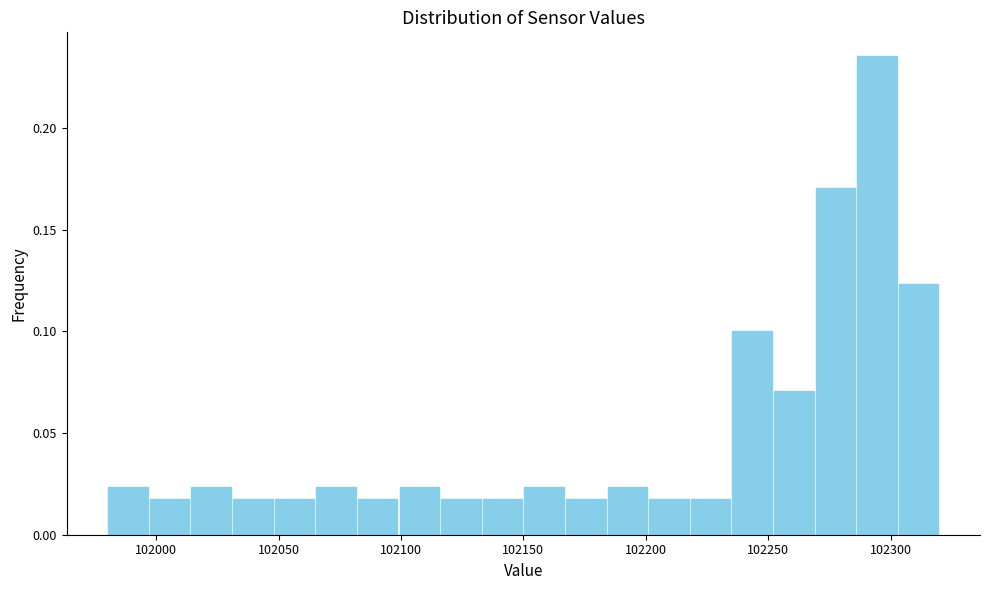

Read against the x-axis, roughly where is the centre of the tallest bar?

102295